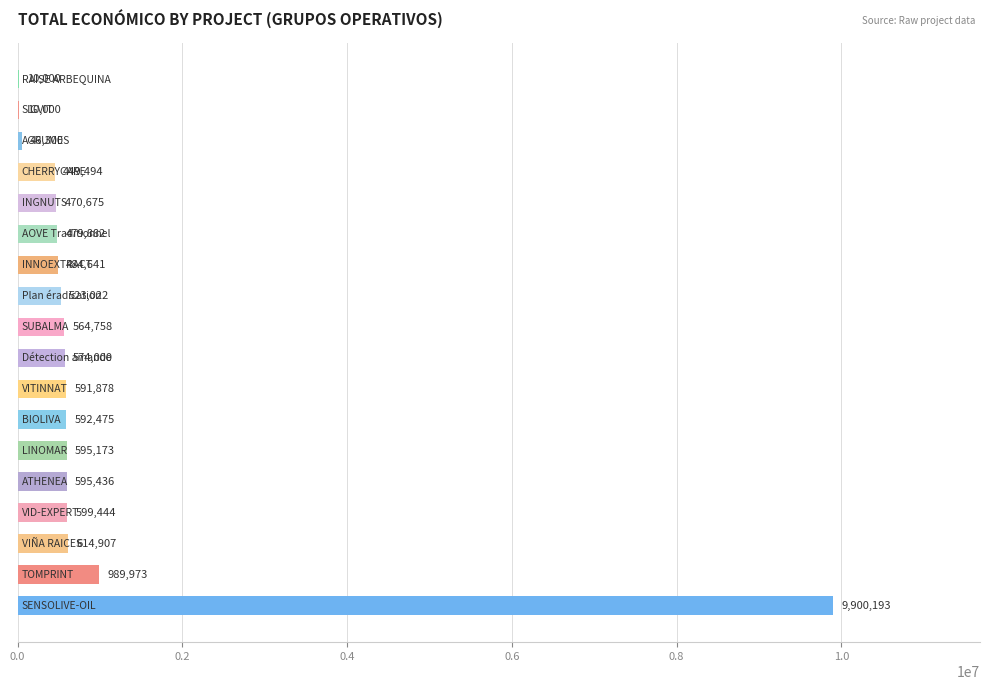

What is the maximum value shown in the chart?

9900193